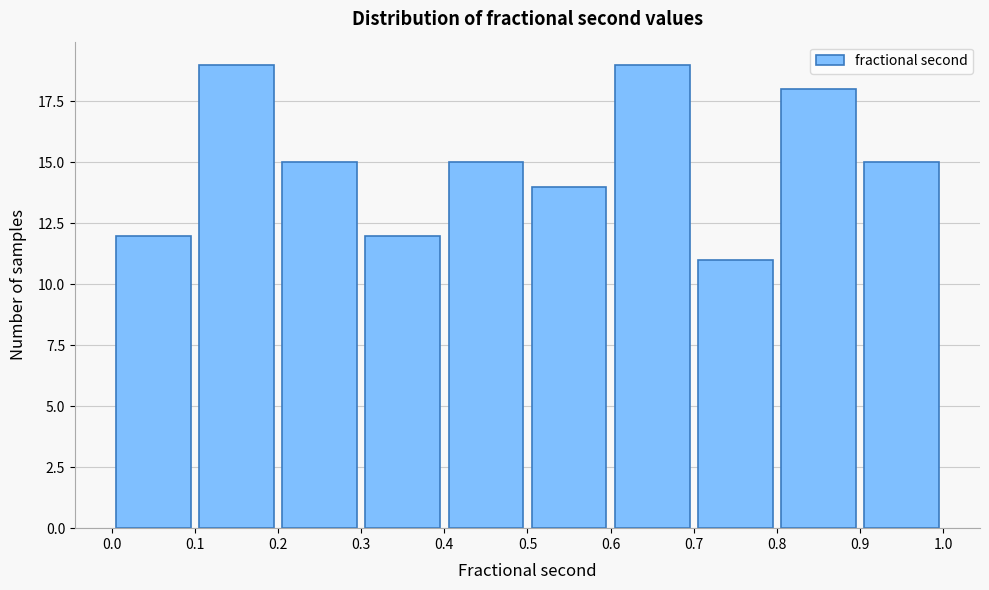

Reading left to right, list every bar in this chart as the range it spans on the x-axis followed by its height. The values are not printed on the chart, so give them approximately, as read against the axis.

0.0 to 0.1: 12
0.1 to 0.2: 19
0.2 to 0.3: 15
0.3 to 0.4: 12
0.4 to 0.5: 15
0.5 to 0.6: 14
0.6 to 0.7: 19
0.7 to 0.8: 11
0.8 to 0.9: 18
0.9 to 1.0: 15